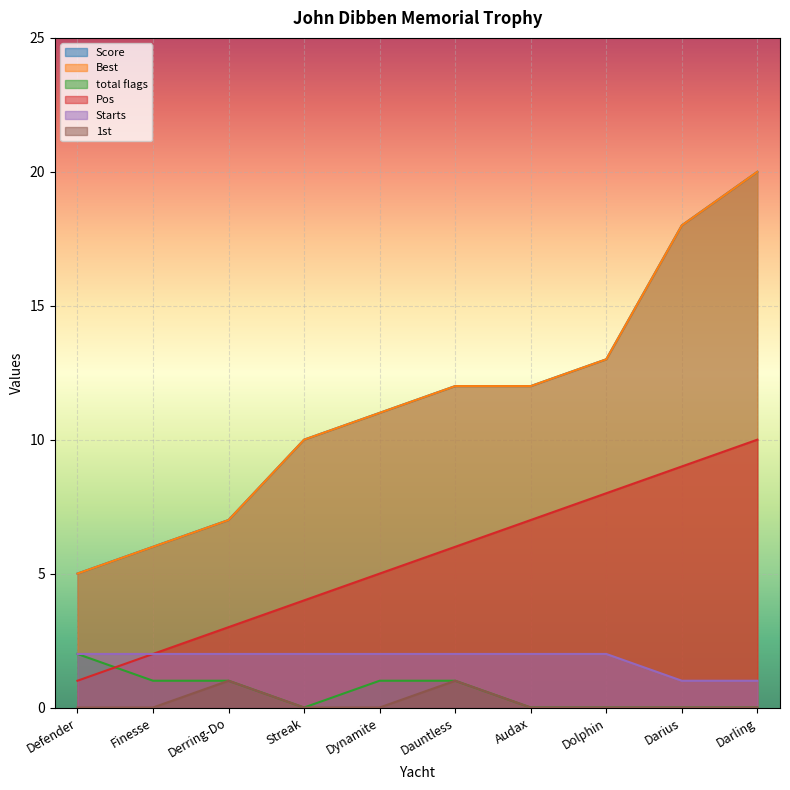

What is the difference between the maximum and minimum values in the Starts series?

1